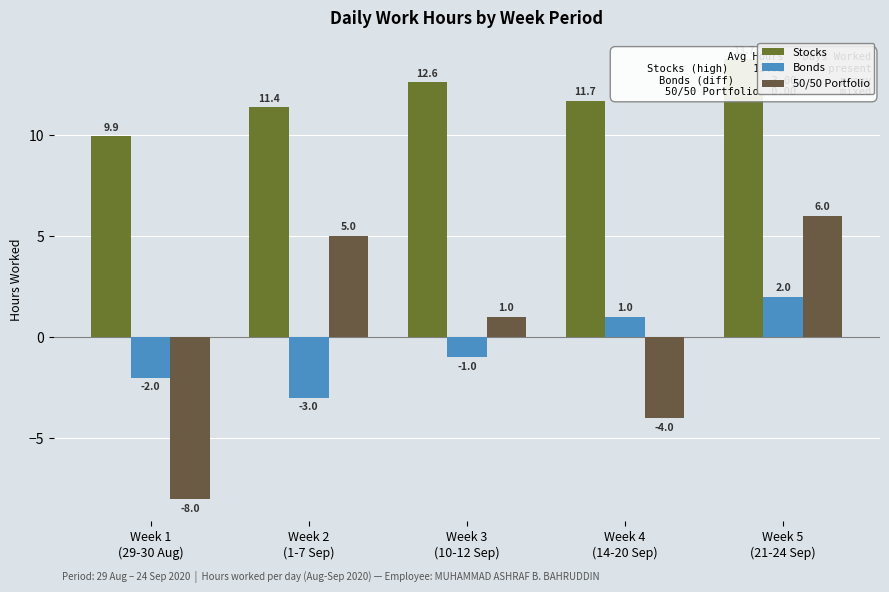

At which label does Bonds reach its minimum?

Week 2
(1-7 Sep)